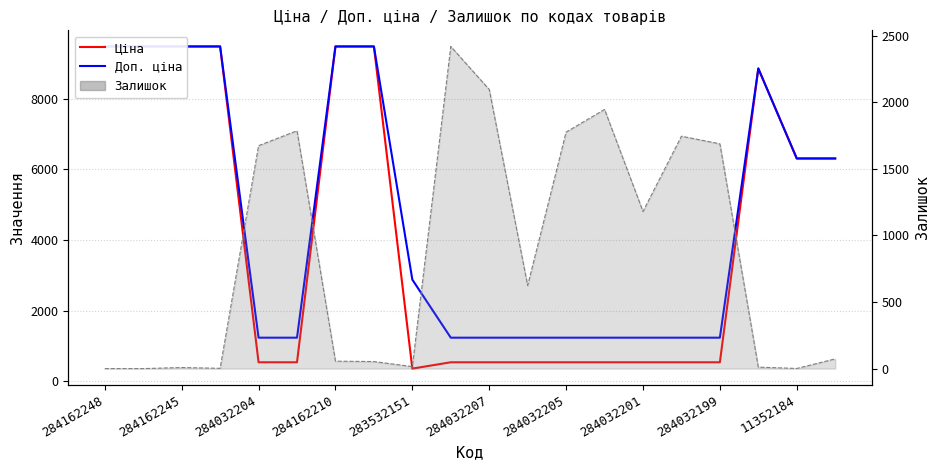

True or false: Доп. ціна and Залишок intersect in this chart.

True